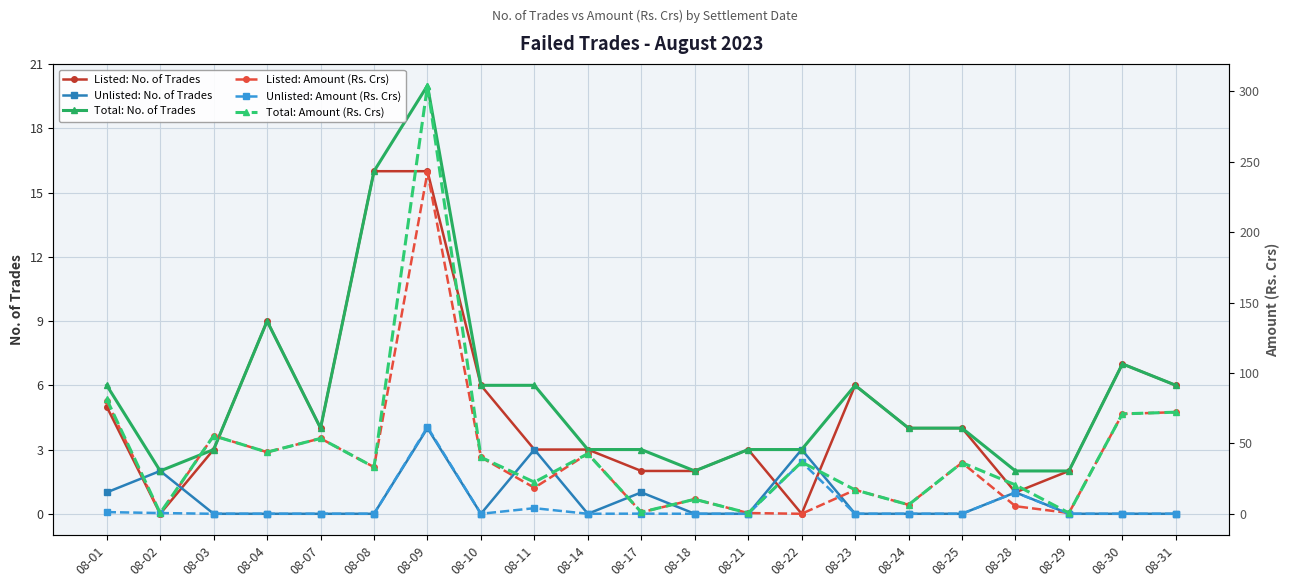

Is it true that Unlisted: No. of Trades equals 3.0 at 08-11?

True